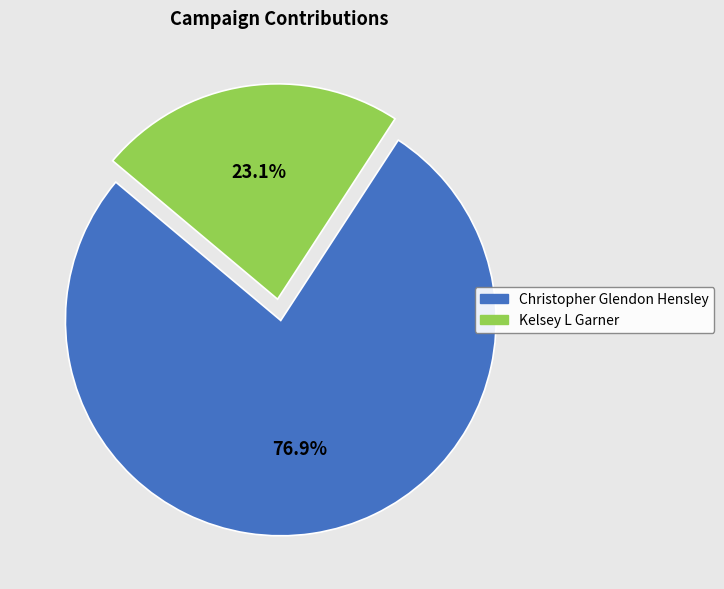

What portion of the pie excludes Kelsey L Garner?

76.9%